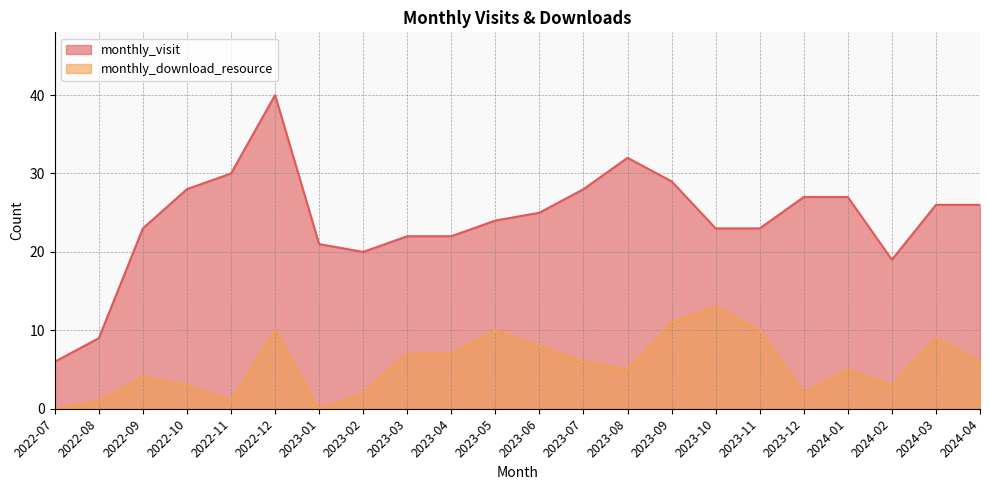

Which category has the highest value across all series?

2022-12